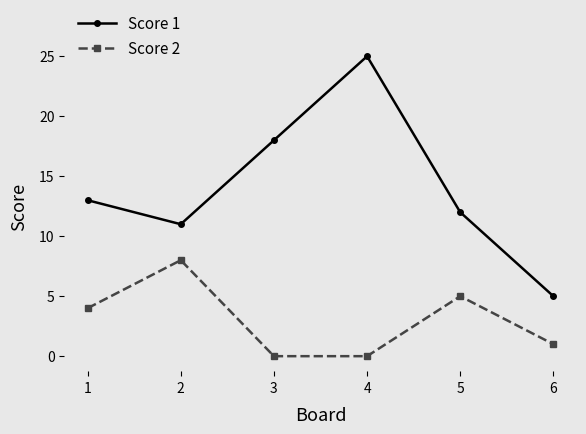

Which series has the largest range (max minus min)?

Score 1